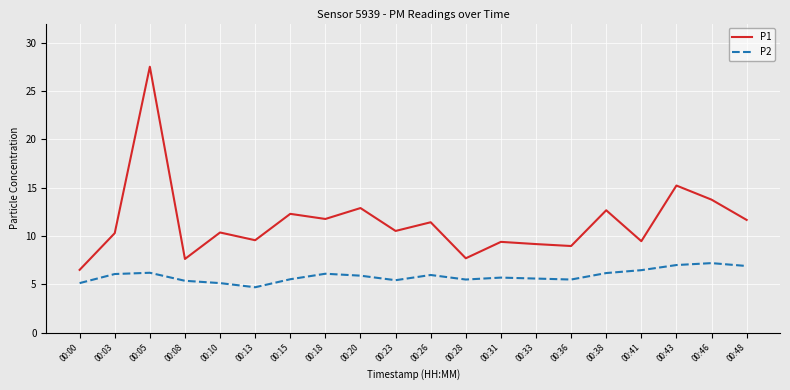

Which series changed the most between 00:08 and 00:41?

P1